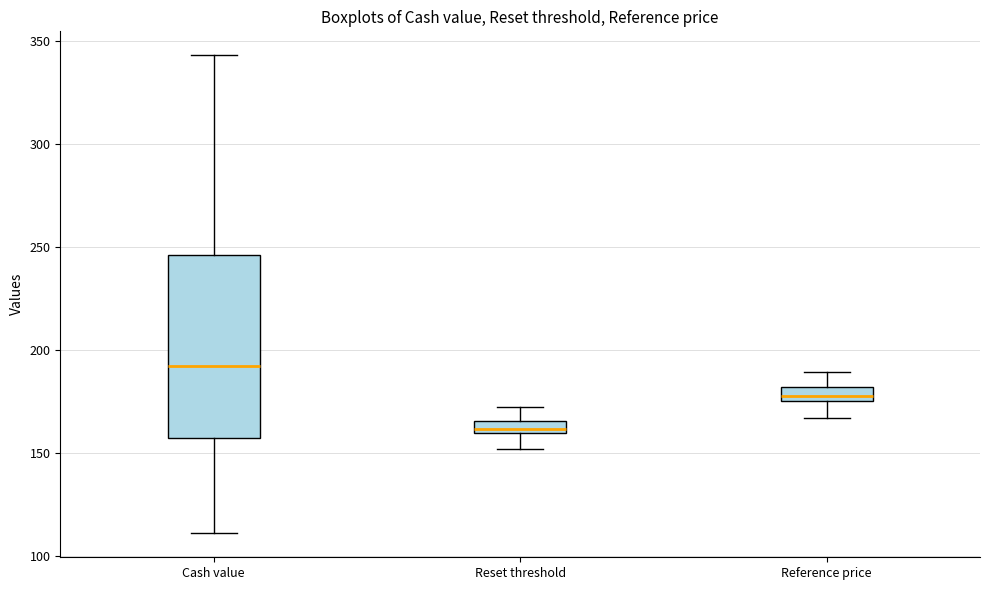

Where is the upper edge of the box for Reset threshold on the y-axis? The values are not printed on the chart, so give them approximately, as read against the axis.

165